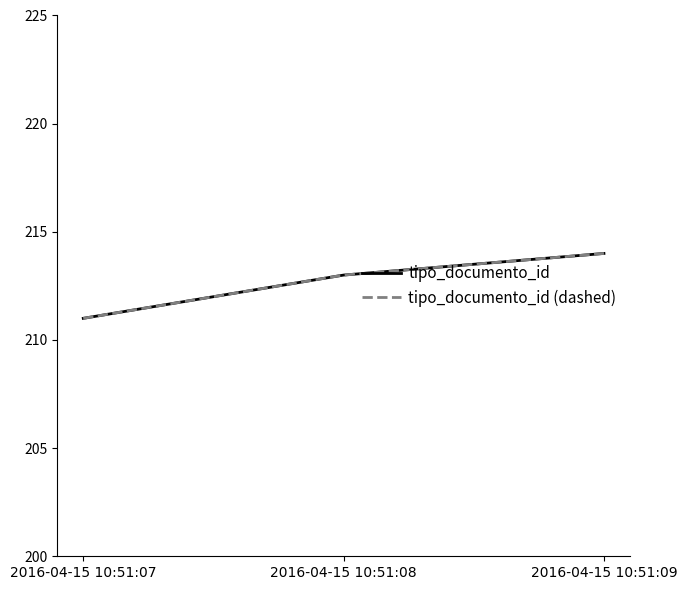

List the series in order of their peak value, highest first.

tipo_documento_id, tipo_documento_id (dashed)